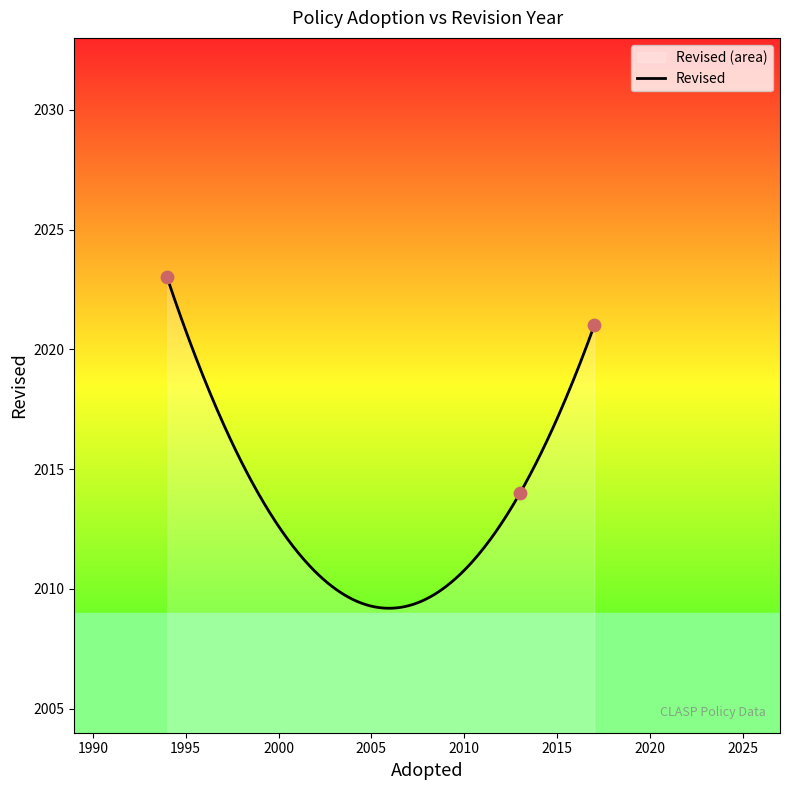

What is the change in value from 1994 to 2017?

-2